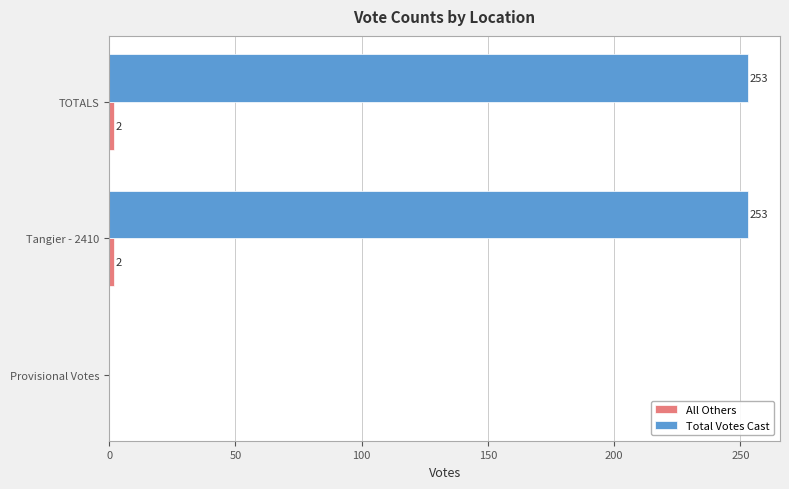

The value of Total Votes Cast at TOTALS is 253. True or false?

True